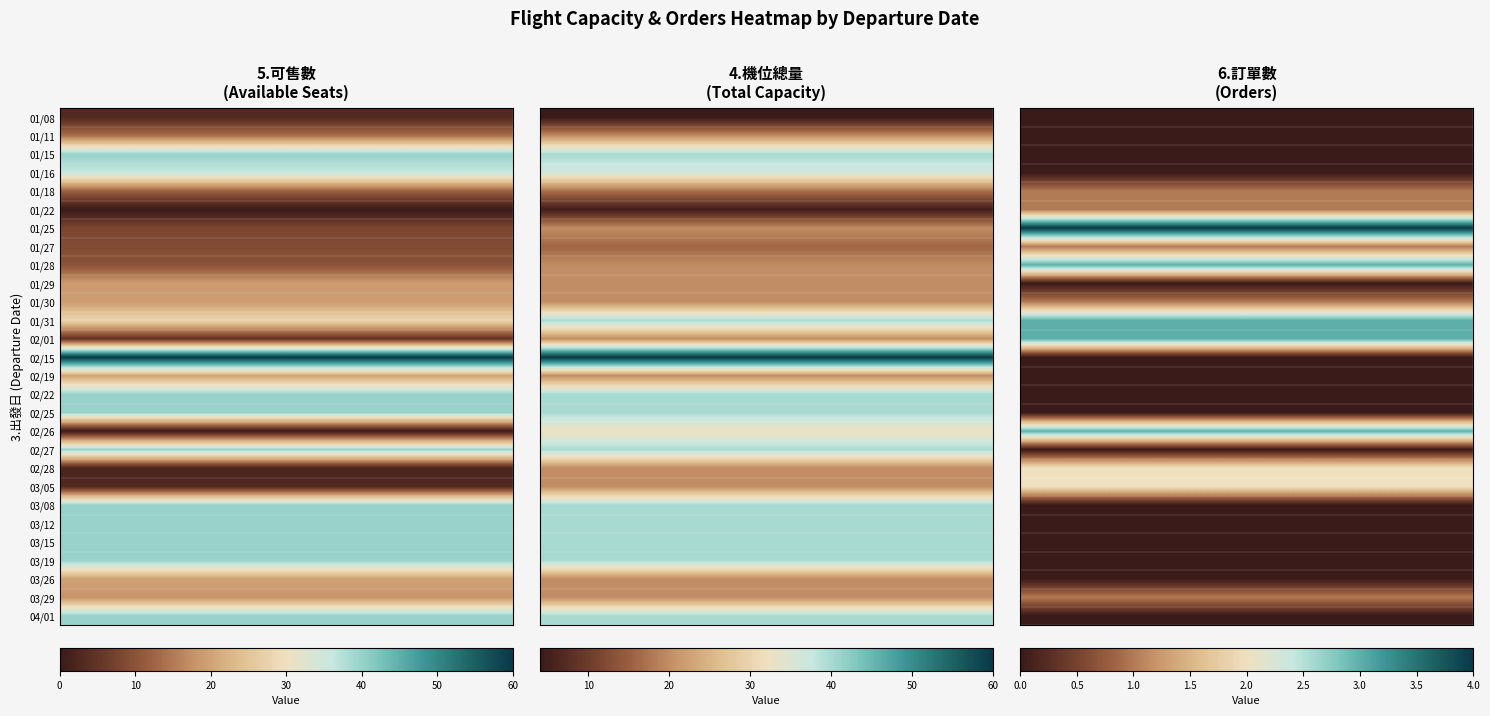

Reading left to right, what are all the values shown in this chart?

5: 20250108=3	20250111=14	20250115=20	20250115=20	20250116=18	20250116=18	20250118=12	20250122=0	20250125=8	20250127=9	20250128=10	20250129=19	20250130=19	20250131=28	20250201=5	20250215=20	20250215=20	20250215=20	20250219=20	20250222=20	20250222=20	20250225=20	20250225=20	20250226=0	20250227=20	20250227=20	20250228=2	20250305=3	20250308=20	20250308=20	20250312=20	20250312=20	20250315=20	20250315=20	20250319=20	20250319=20	20250326=20	20250329=18	20250401=20	20250401=20
14: 20250108=4	20250111=20	20250115=20	20250115=20	20250116=18	20250116=18	20250118=17	20250122=5	20250125=20	20250127=16	20250128=20	20250129=20	20250130=20	20250131=40	20250201=20	20250215=20	20250215=20	20250215=20	20250219=20	20250222=20	20250222=20	20250225=20	20250225=20	20250226=32	20250227=20	20250227=20	20250228=20	20250305=20	20250308=20	20250308=20	20250312=20	20250312=20	20250315=20	20250315=20	20250319=20	20250319=20	20250326=20	20250329=20	20250401=20	20250401=20
16: 20250108=0	20250111=0	20250115=0	20250115=0	20250116=0	20250116=0	20250118=1	20250122=1	20250125=4	20250127=1	20250128=3	20250129=0	20250130=1	20250131=3	20250201=3	20250215=0	20250215=0	20250215=0	20250219=0	20250222=0	20250222=0	20250225=0	20250225=0	20250226=3	20250227=0	20250227=0	20250228=2	20250305=2	20250308=0	20250308=0	20250312=0	20250312=0	20250315=0	20250315=0	20250319=0	20250319=0	20250326=0	20250329=1	20250401=0	20250401=0